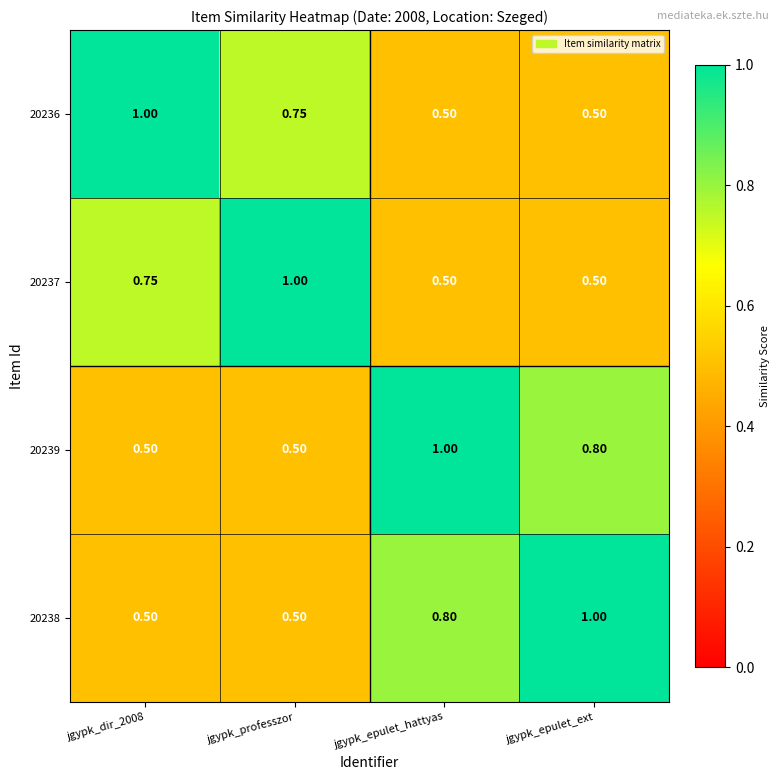

Which category has the highest value in the 20238 series?

jgypk_epulet_ext